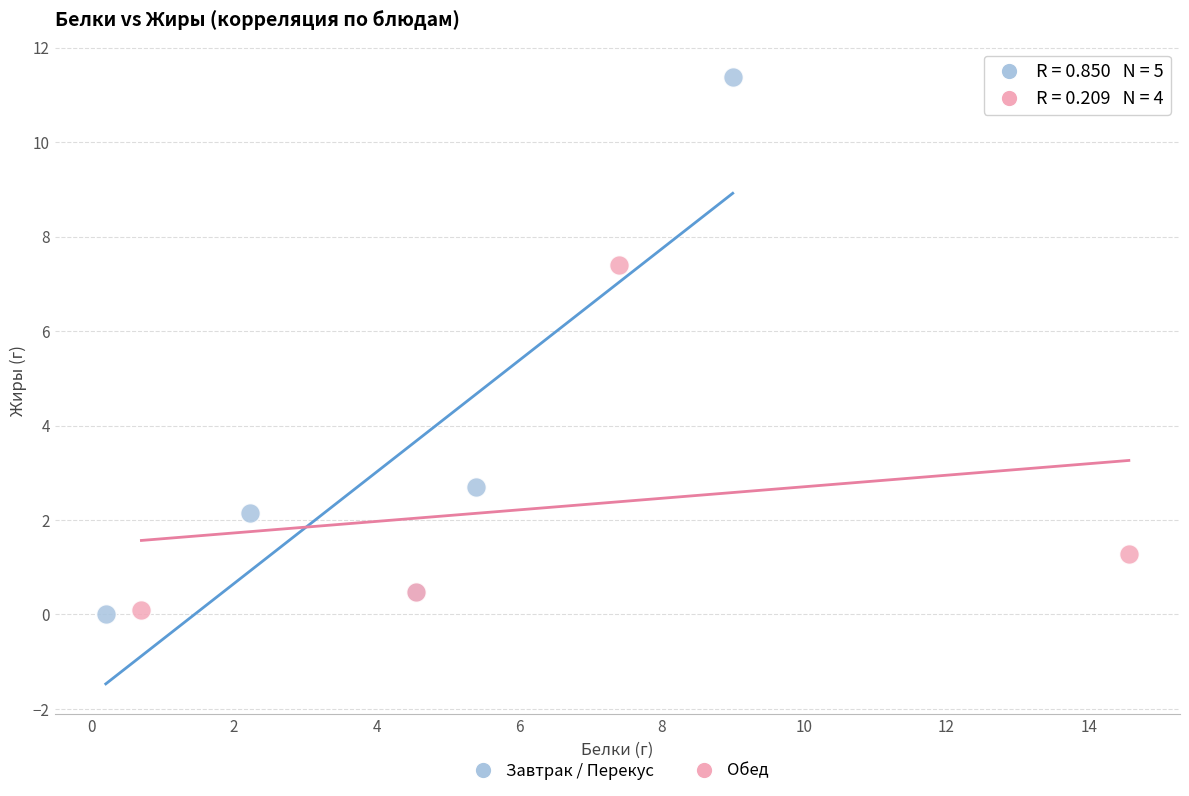

What are all the series names shown in the legend?

Завтрак / Перекус, Обед